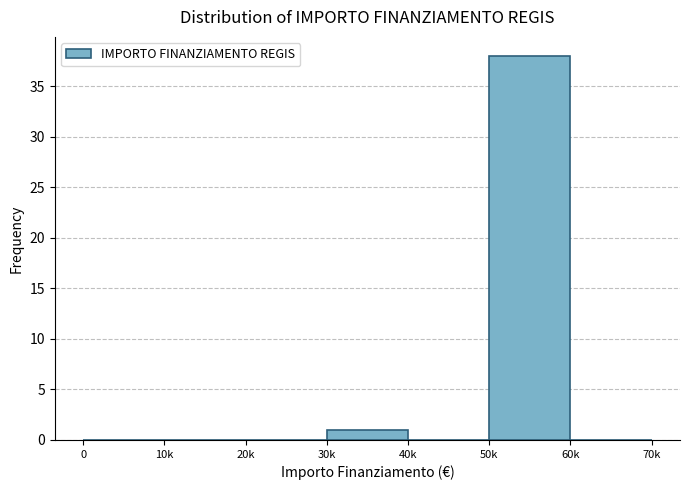

Reading left to right, extract all data points from this chart.

0=0	10k=0	20k=0	30k=1	40k=0	50k=38	60k=0